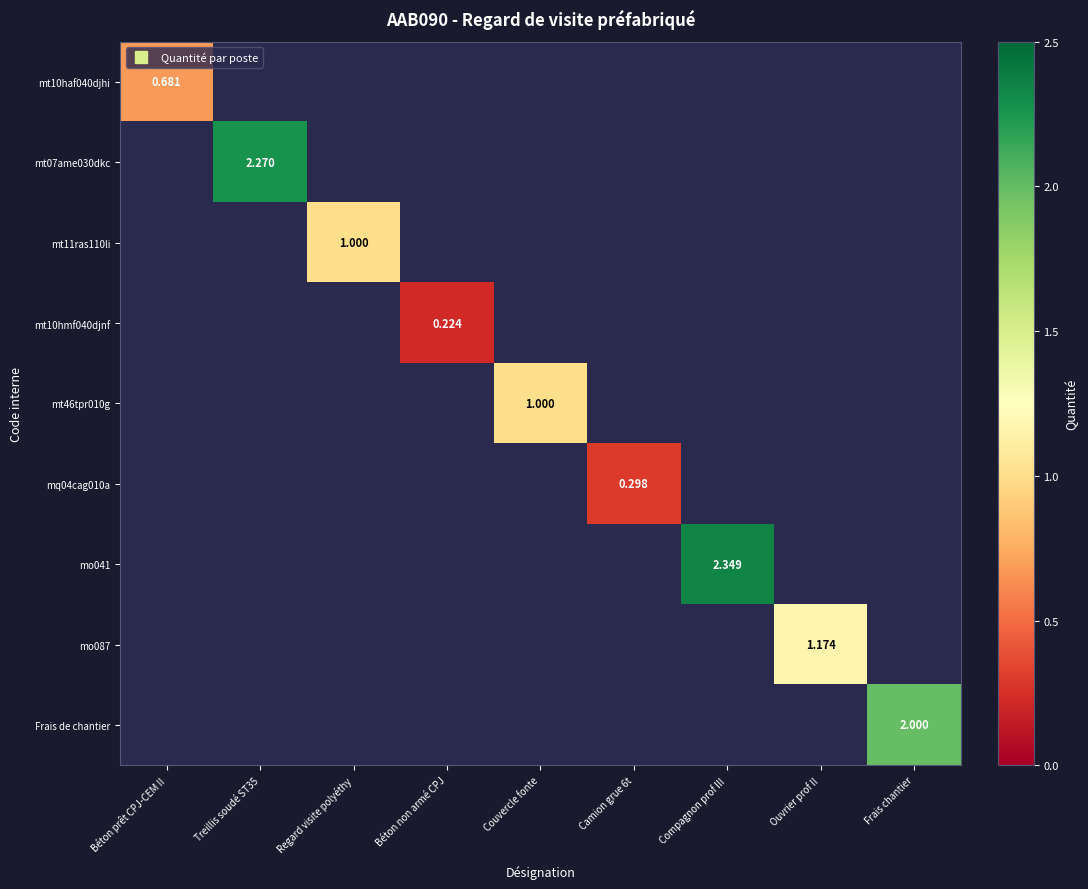

How many positive values does the mo087 series have?

1